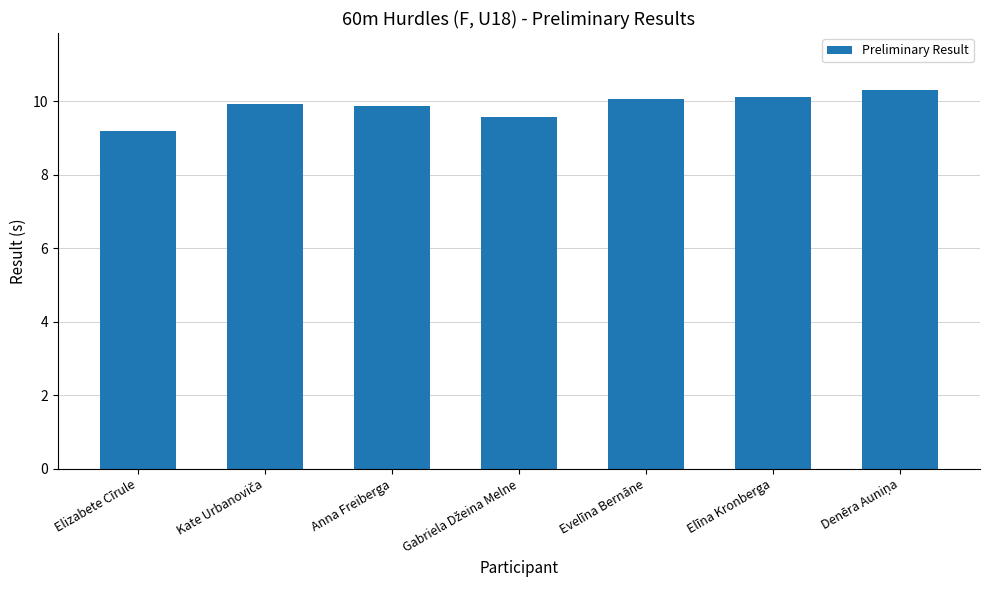

Approximately how many times larger is the value at Evelīna Bernāne compared to Anna Freiberga?

1.0